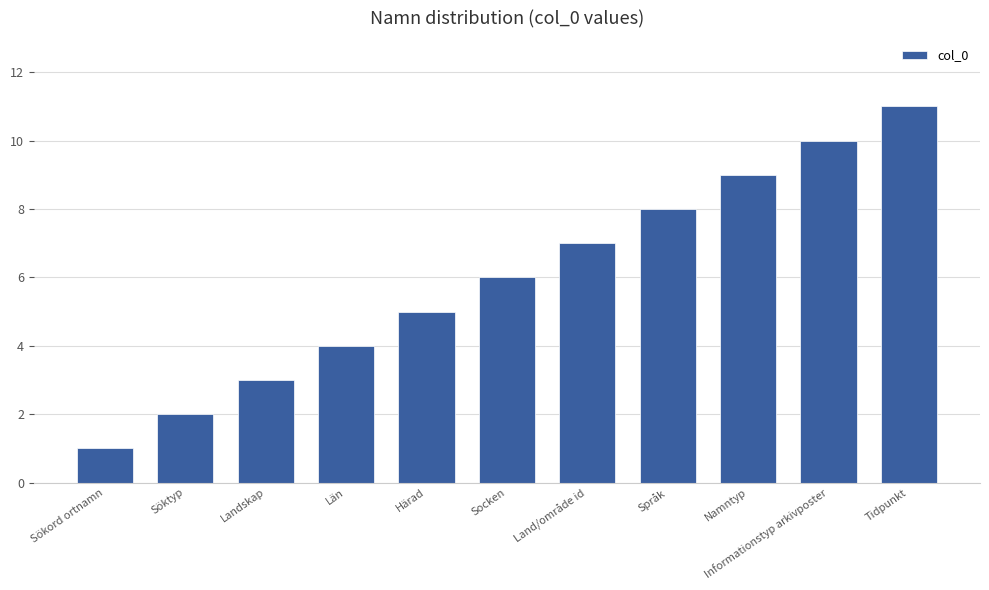

What position from the right is Informationstyp arkivposter?

2